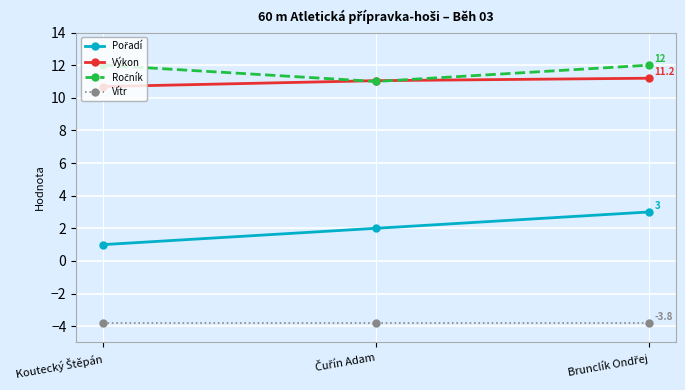

At how many categories does at least one series exceed 4?

3